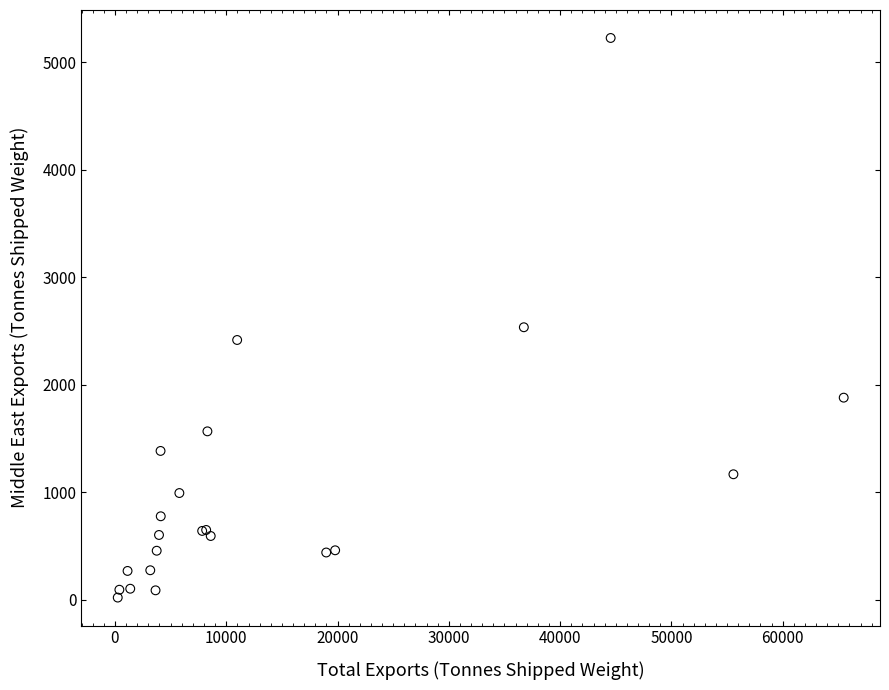

What Y value in the scatter plot is closest to 2624?

2536.0